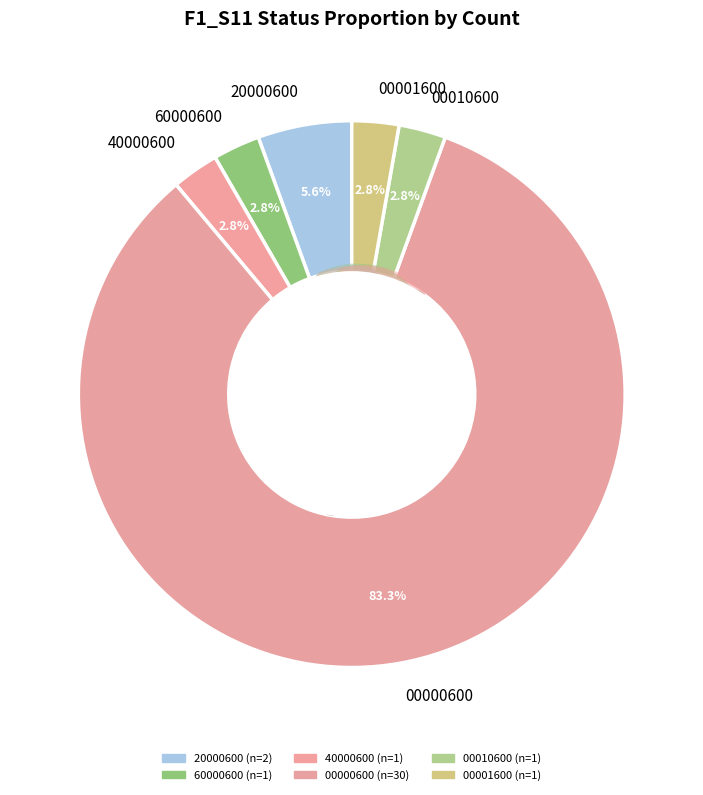

To the nearest percent, what is the average slice percentage?

17%